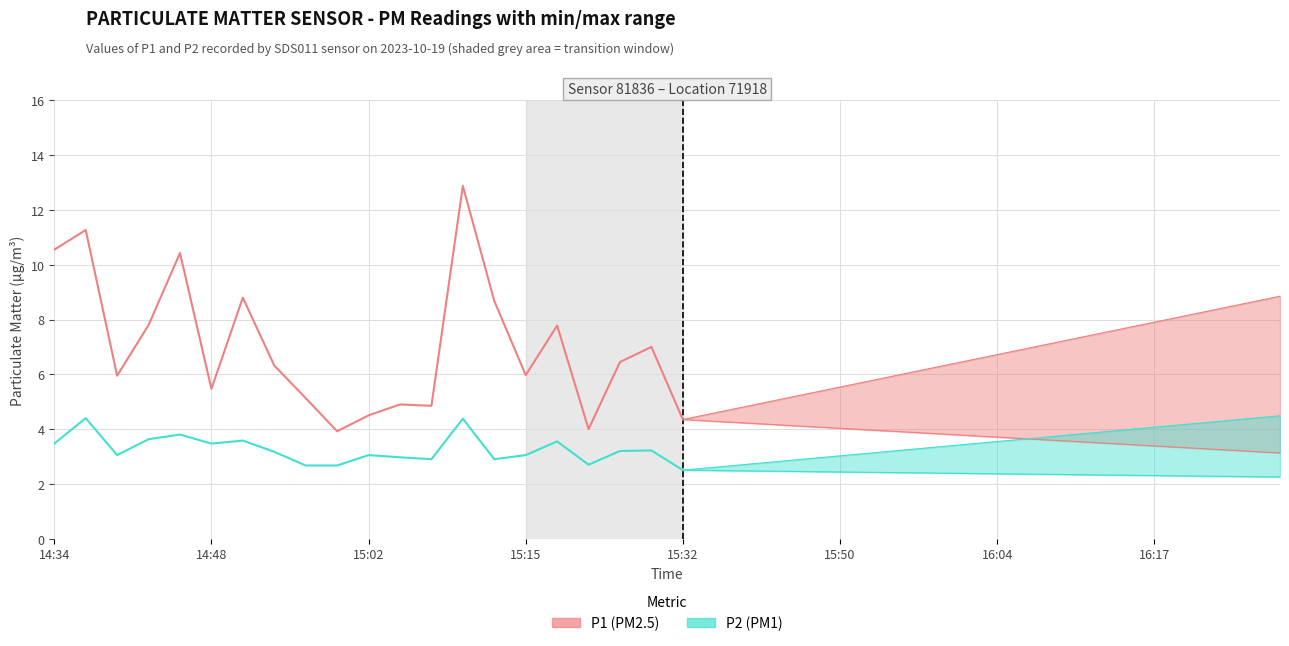

How many lines are shown in the chart?

2